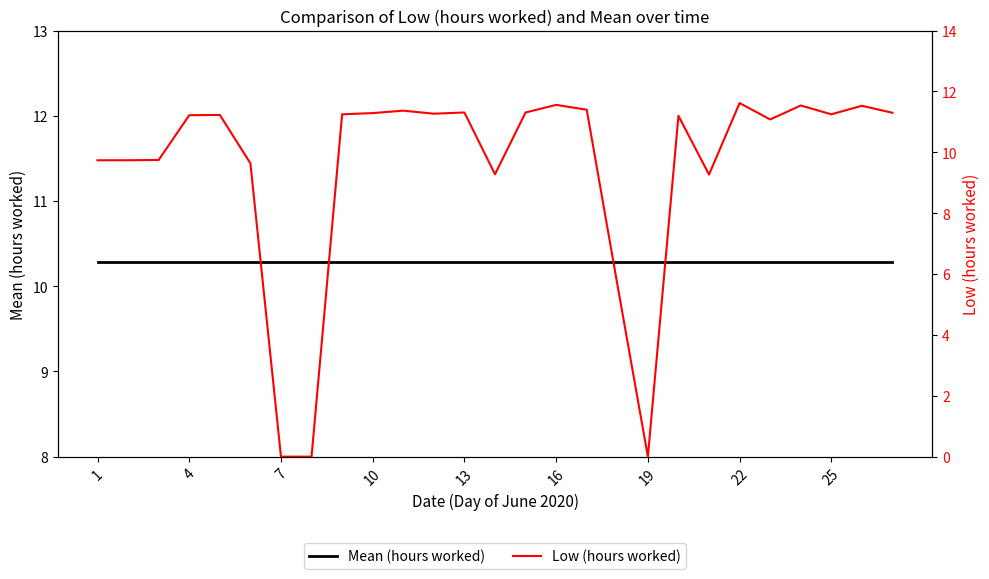

Rank the series at 1 from lowest to highest value.

Low (hours worked), Mean (hours worked)